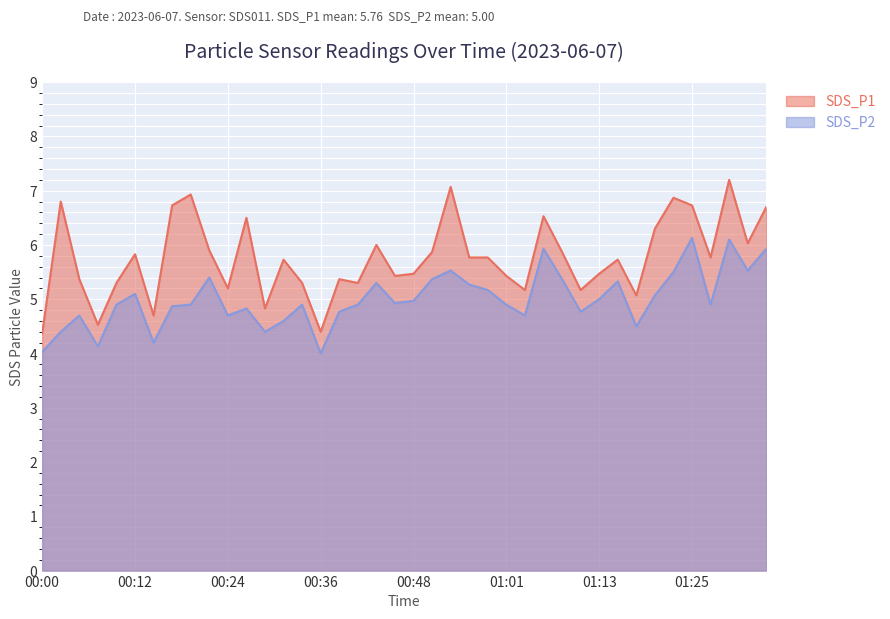

Between 00:51 and 01:10, which series saw the biggest shift?

SDS_P1